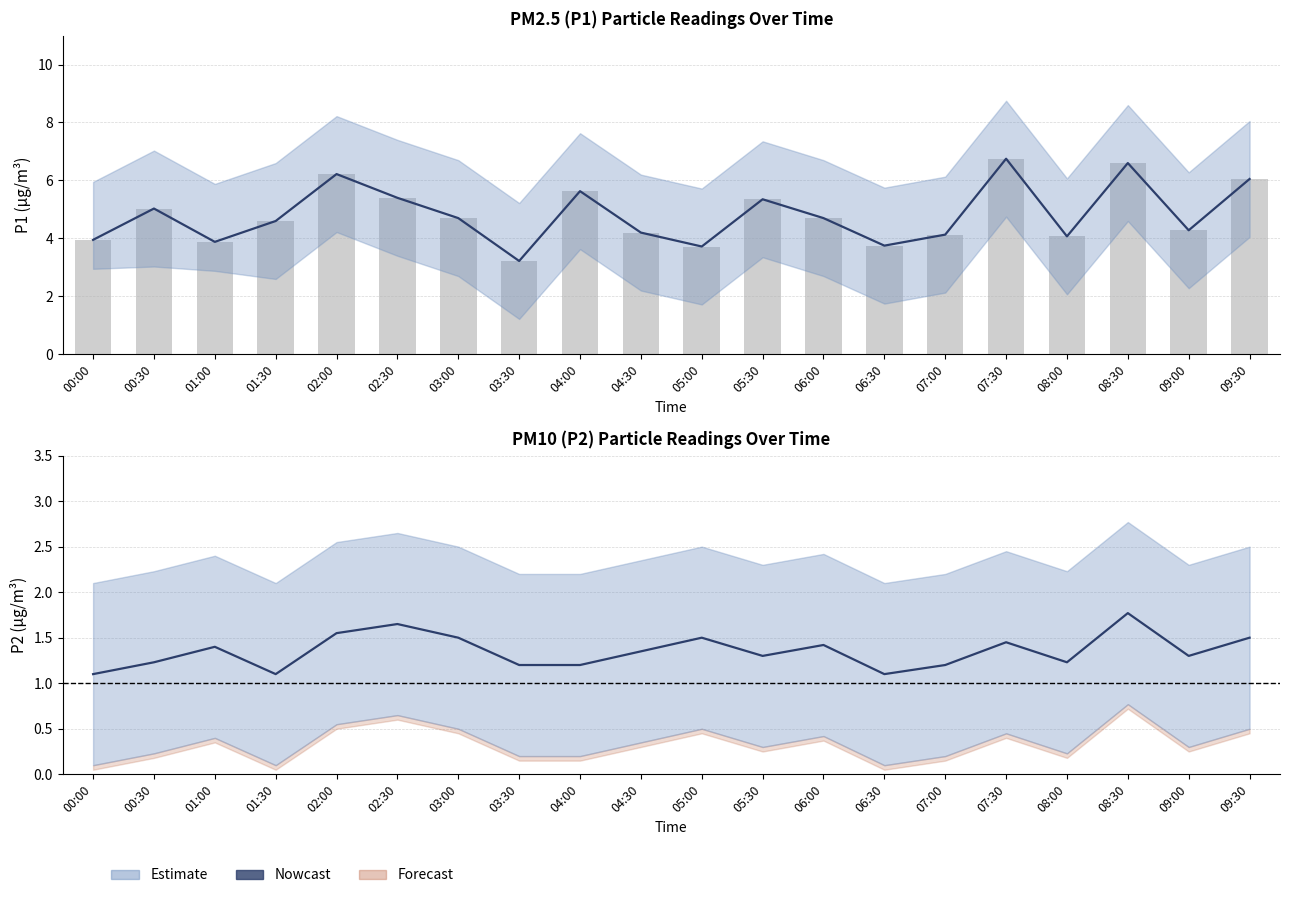

What is the difference between the second highest and minimum values in the P1 observed series?

3.4